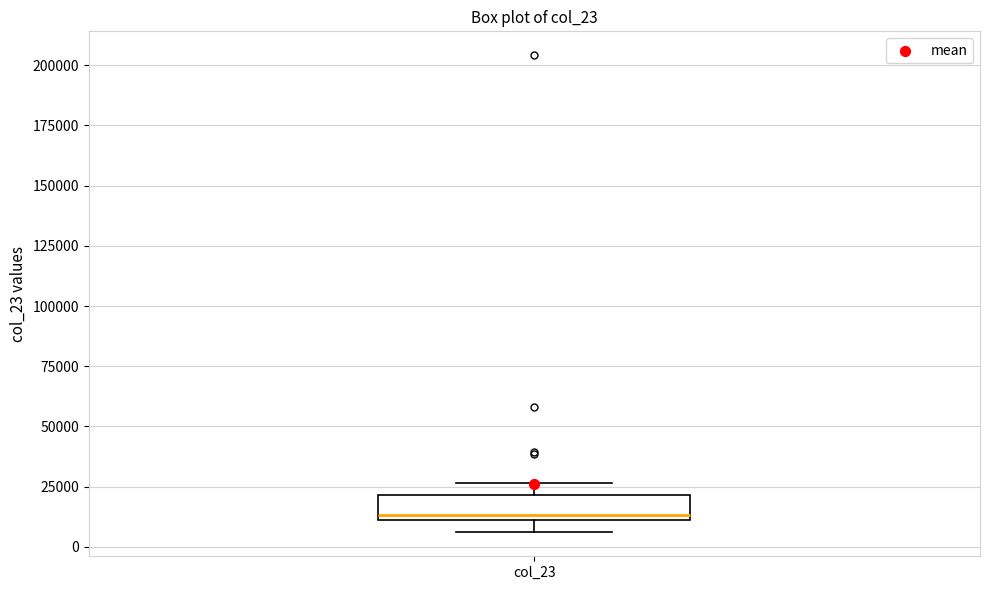

Transcribe this box plot: give where the median line is, the range the box spans, and where the two whiskers end, as read against the y-axis. The values are not printed on the chart, so give them approximately, as read against the axis.

median 15000, box 10000 to 20000, whiskers 5000 to 25000